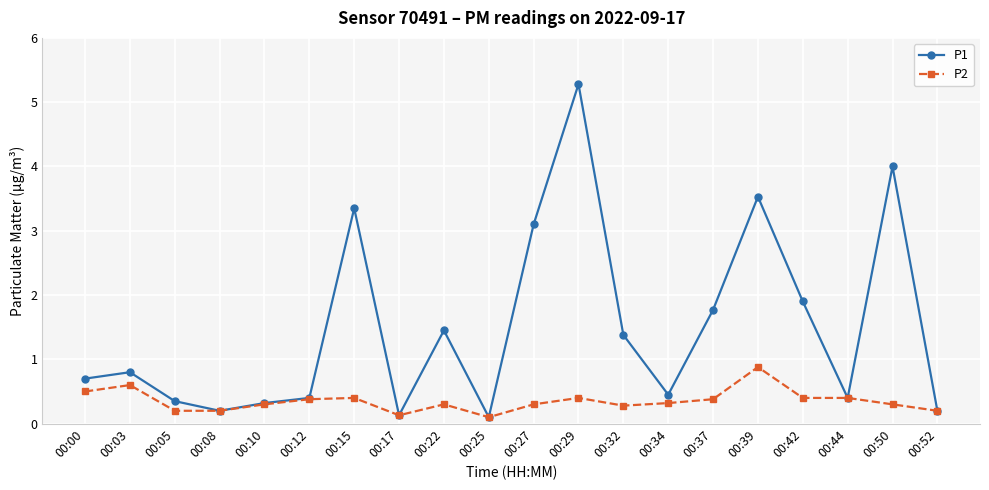

List the series in order of their overall mean, lowest first.

P2, P1